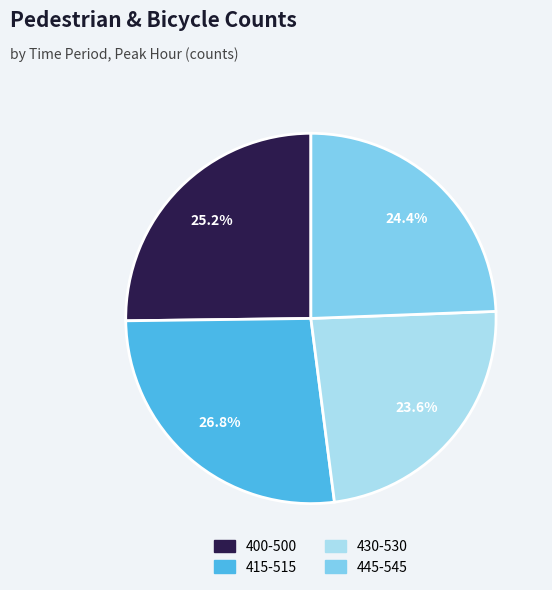

How many slices are in this pie chart?

4